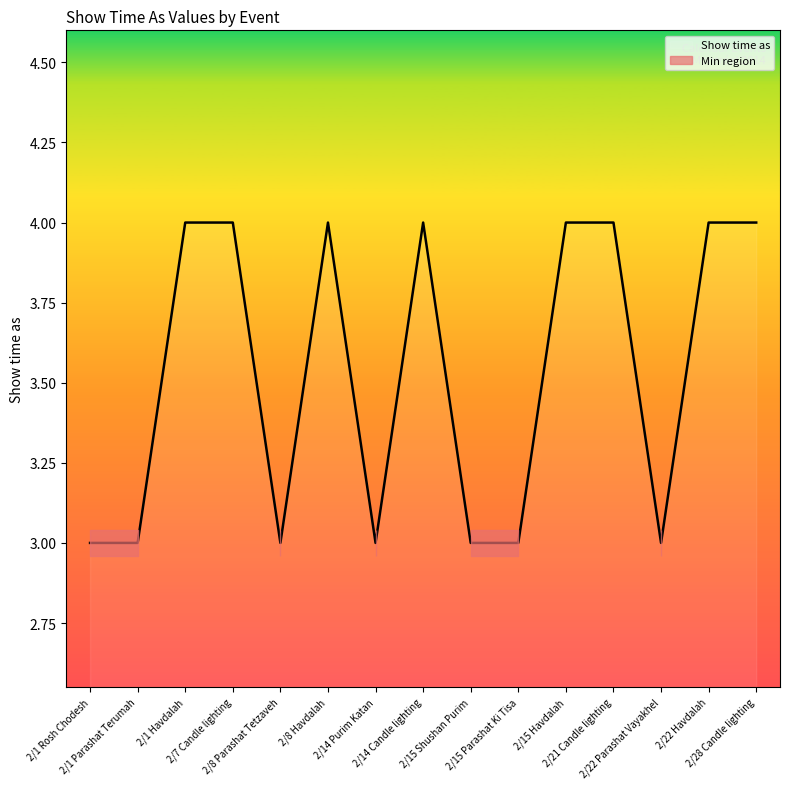

True or false: the data has more than 2 interior local peaks.

False